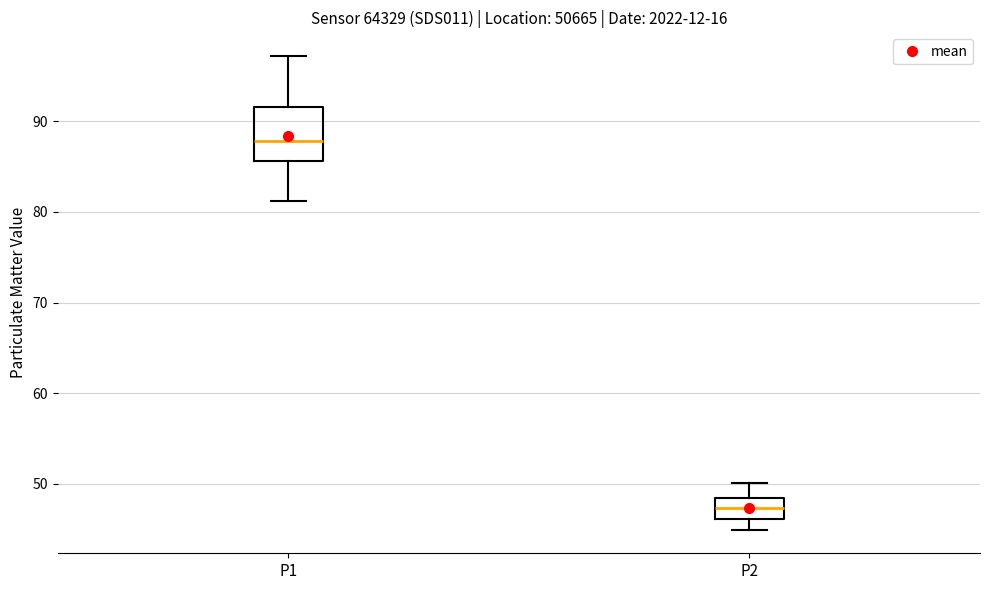

Which box's median line is the lowest?

P2